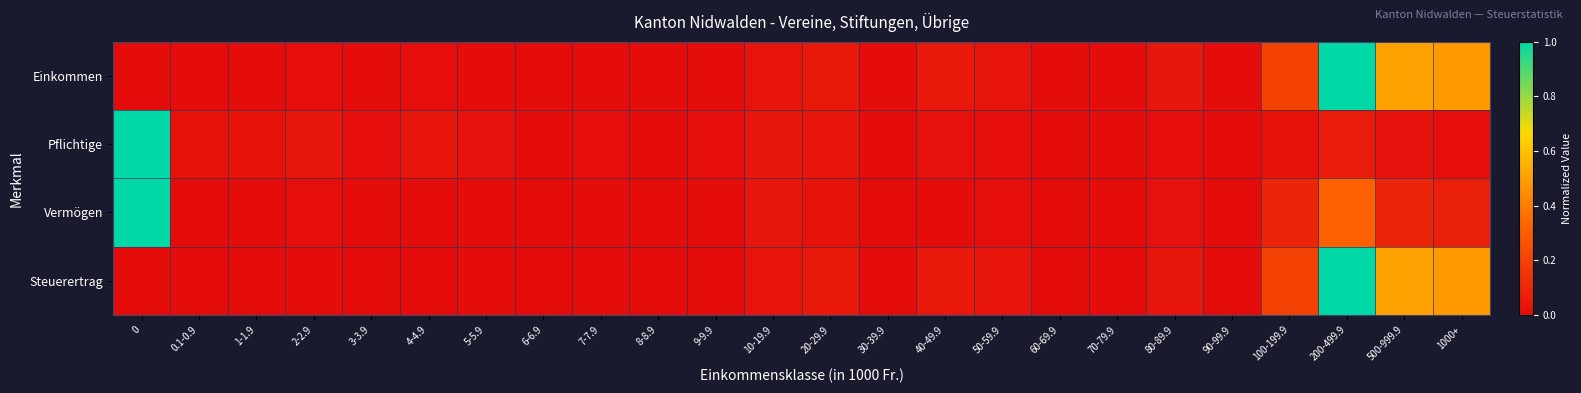

Which has a higher value, 60-69.9 or 80-89.9?

80-89.9